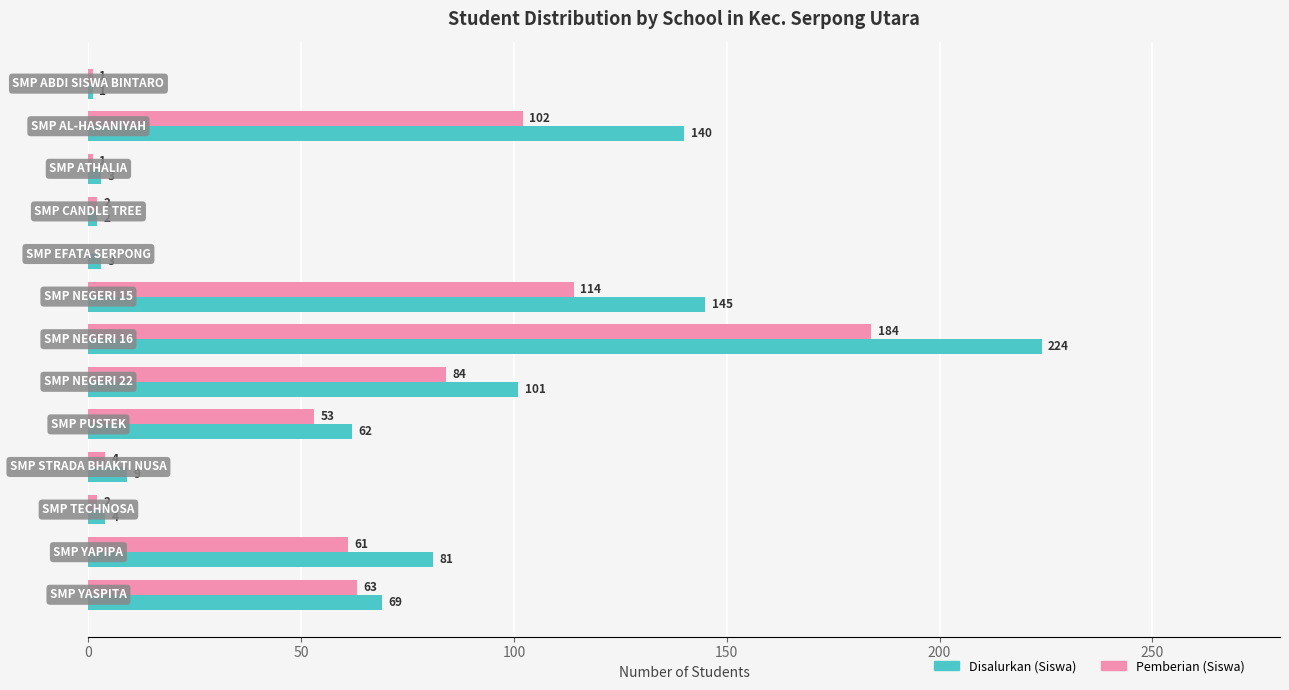

What is the greatest value displayed?

224